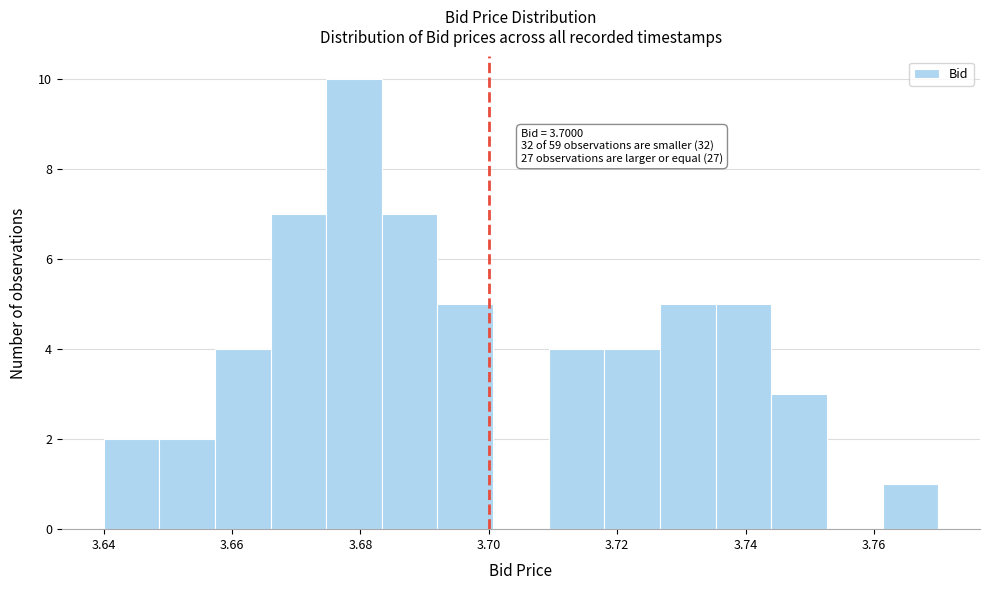

Over which range of the x-axis is the bar tallest?

3.674 to 3.684